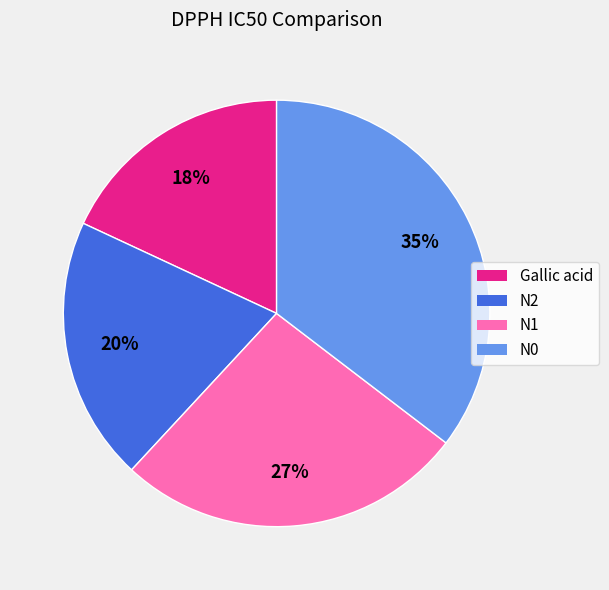

How many slices are in this pie chart?

4